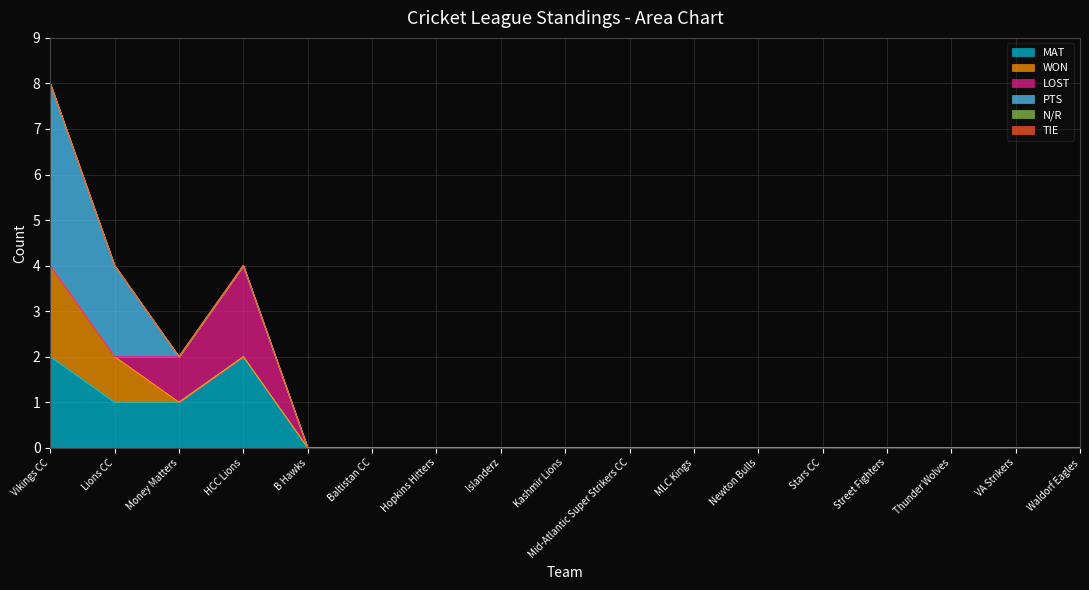

Reading left to right, list all the values displayed in this chart.

MAT: 2	1	1	2	0	0	0	0	0	0	0	0	0	0	0	0	0
WON: 2	1	0	0	0	0	0	0	0	0	0	0	0	0	0	0	0
LOST: 0	0	1	2	0	0	0	0	0	0	0	0	0	0	0	0	0
PTS: 4	2	0	0	0	0	0	0	0	0	0	0	0	0	0	0	0
N/R: 0	0	0	0	0	0	0	0	0	0	0	0	0	0	0	0	0
TIE: 0	0	0	0	0	0	0	0	0	0	0	0	0	0	0	0	0